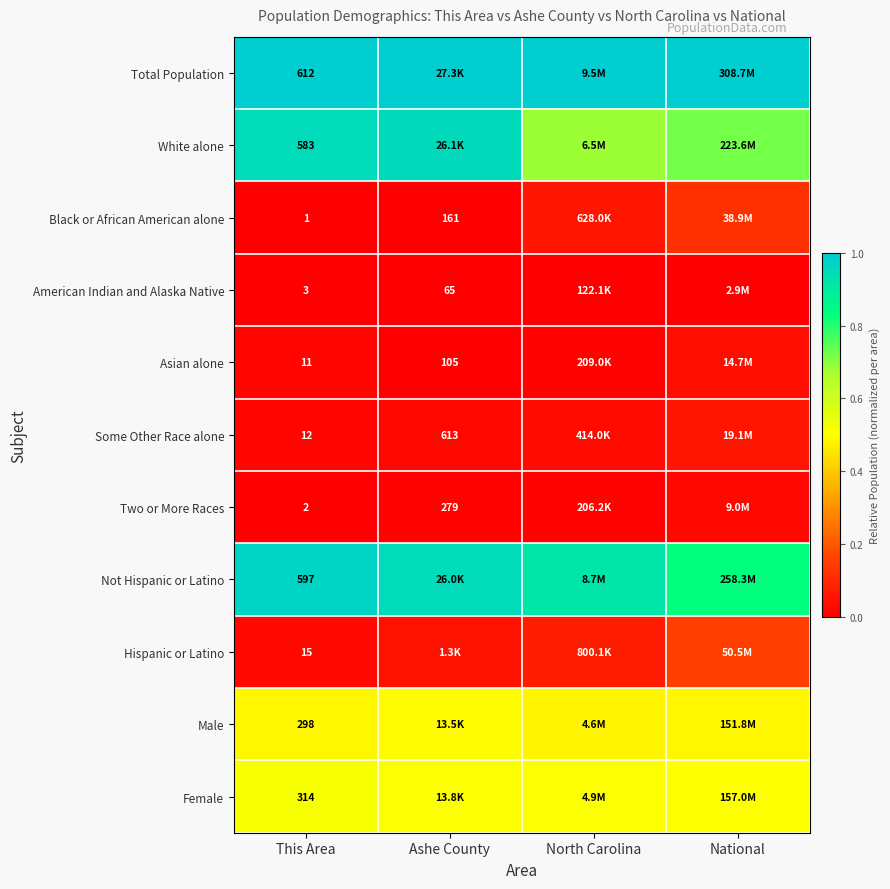

Rank the series at This Area from highest to lowest value.

Total Population, Not Hispanic or Latino, White alone, Female, Male, Hispanic or Latino, Some Other Race alone, Asian alone, American Indian and Alaska Native, Two or More Races, Black or African American alone